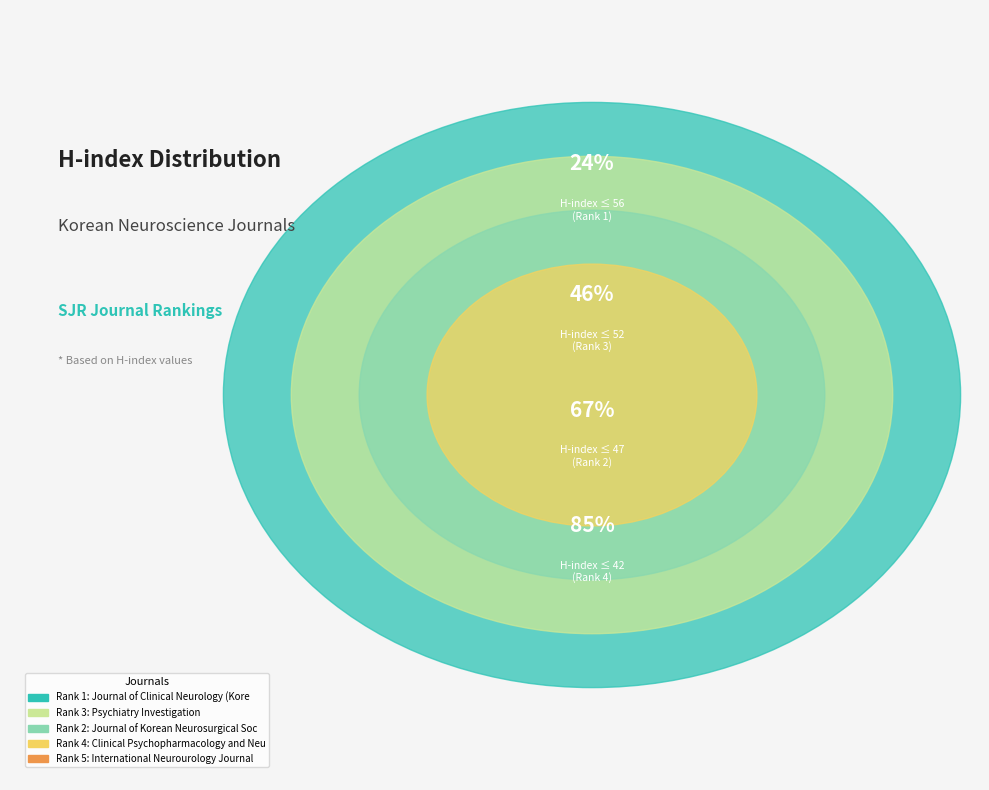

Does Journal of Korean Neurosurgical Society account for over 50% of the chart?

No